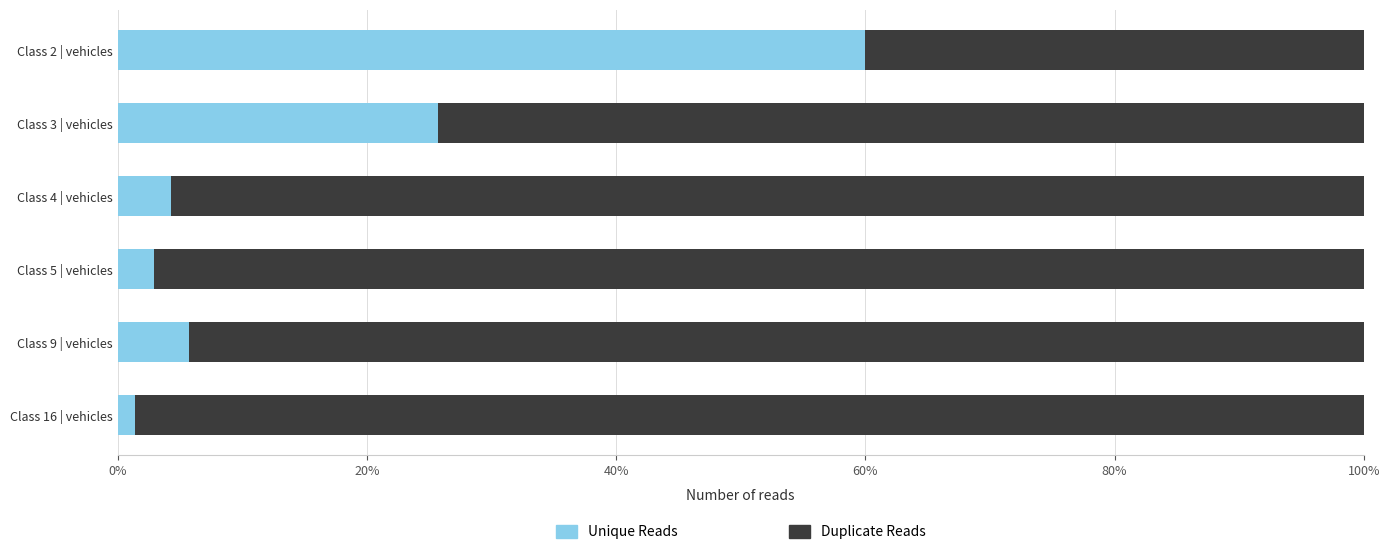

At which label does Unique Reads reach its peak?

Class 2 | vehicles